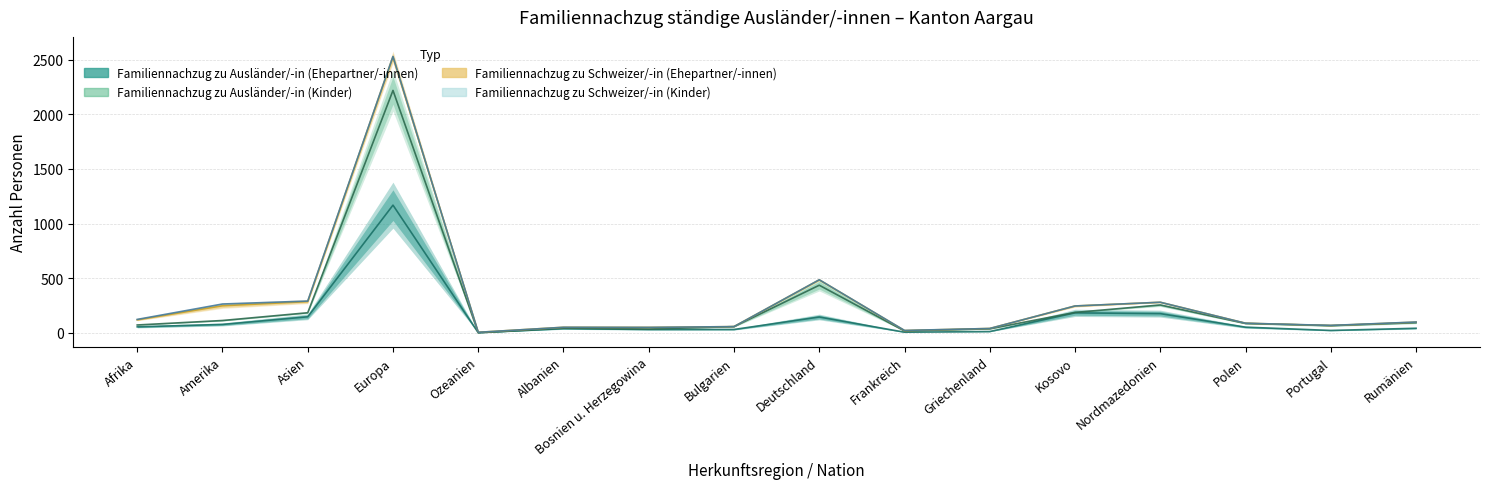

What is the greatest value displayed?

2219